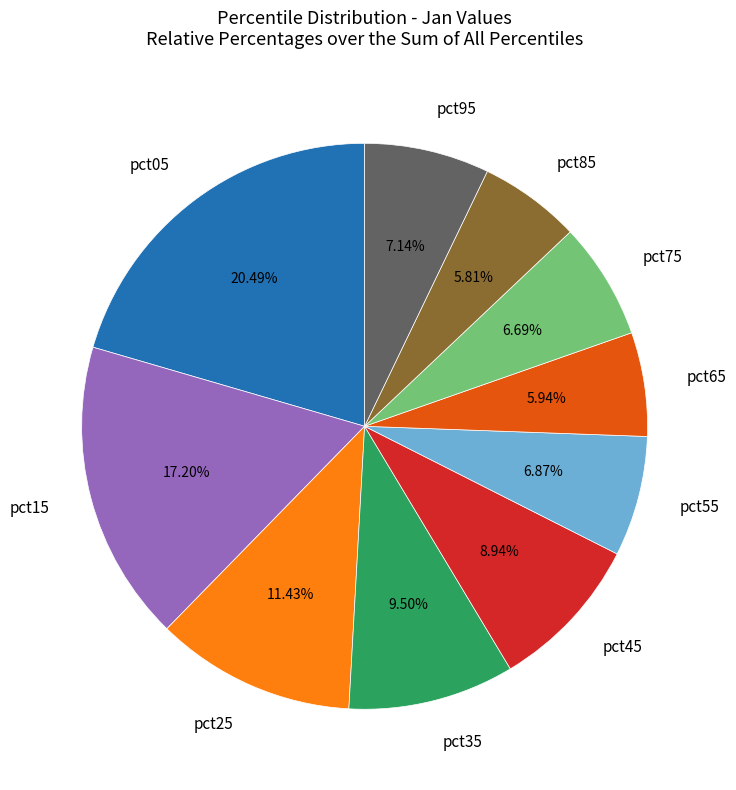

Combined, what portion of the pie is pct45 and pct85?

14.7%